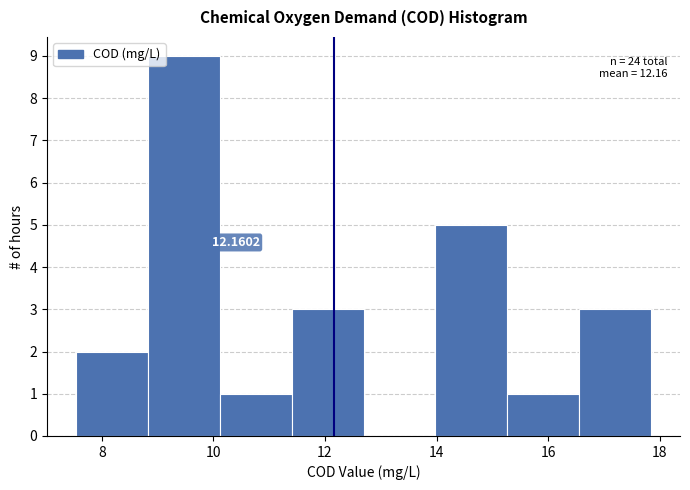

Over which range of the x-axis is the bar tallest?

8.8 to 10.2